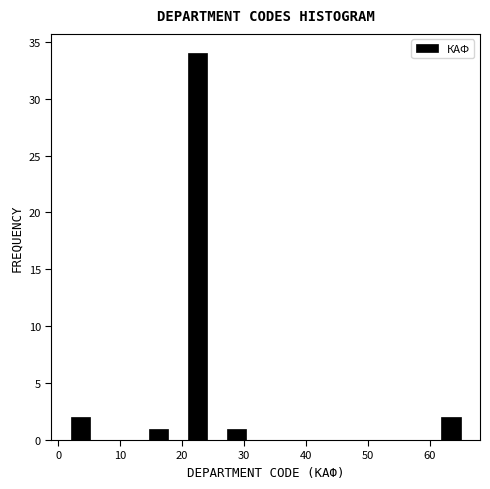

Read against the x-axis, roughly where is the centre of the tallest bar?

22